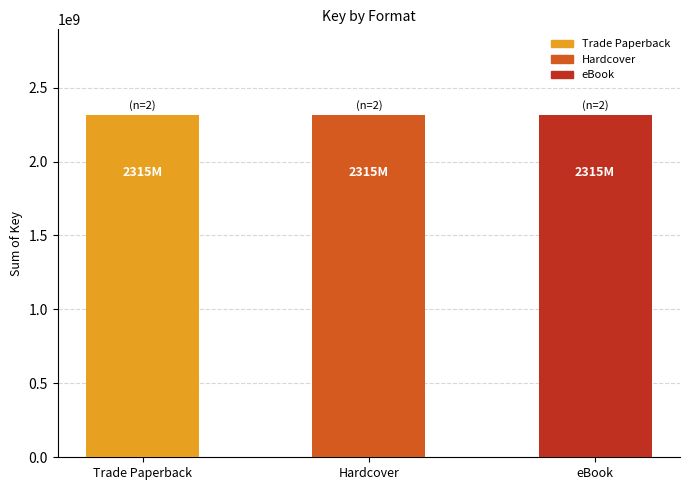

Reading right to left, what are all the values shown in this chart?

Trade Paperback: 2119677483	195668668
Hardcover: 2119677483	195668668
eBook: 2119677483	195668668